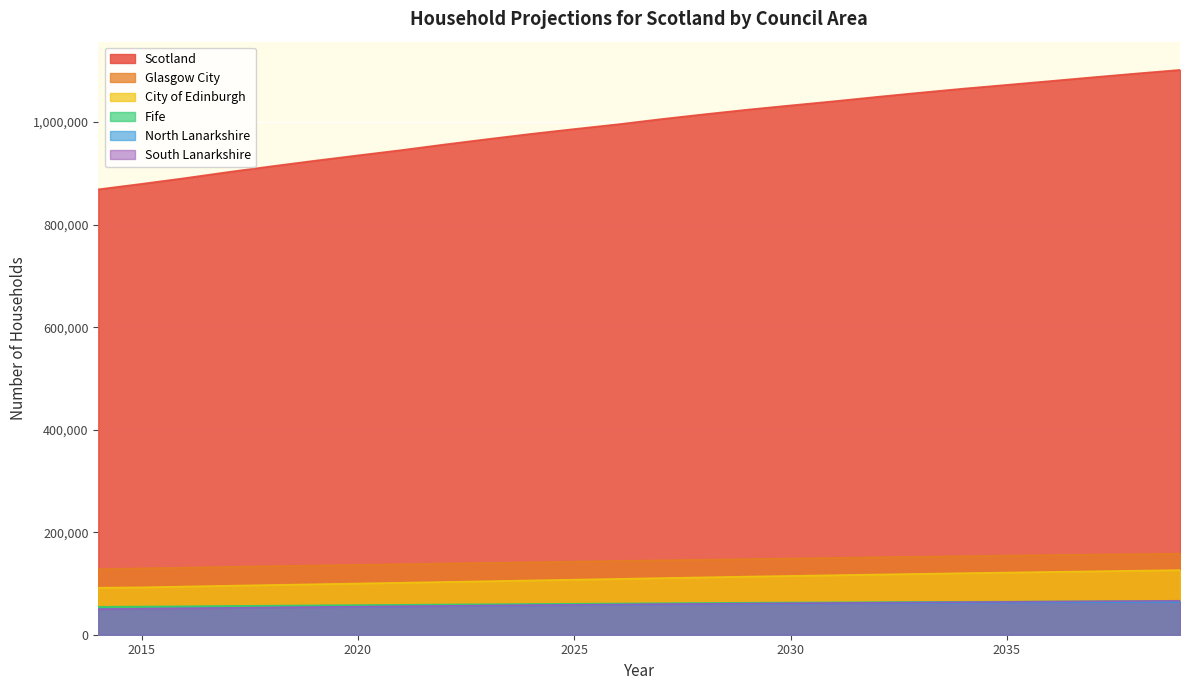

At which category is the sum across all series the highest?

2039